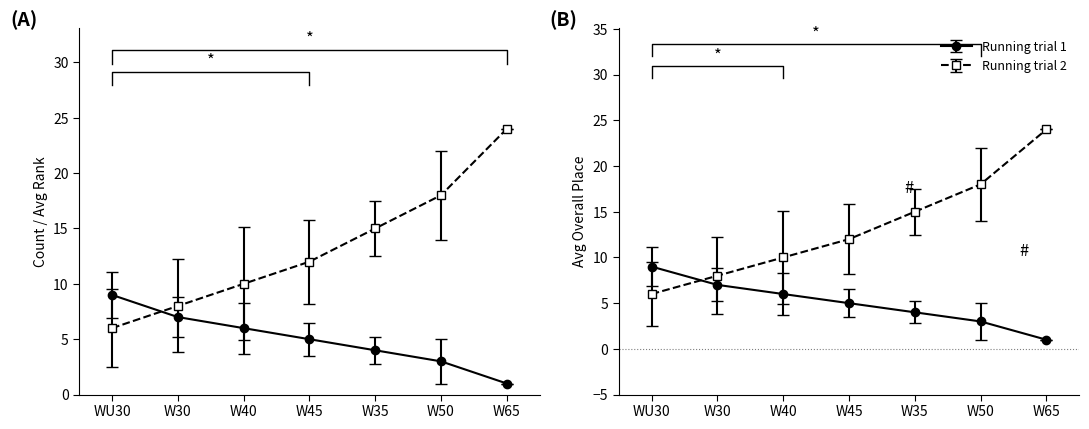

What is the approximate value of Age Category (AK) count at WU30?

9